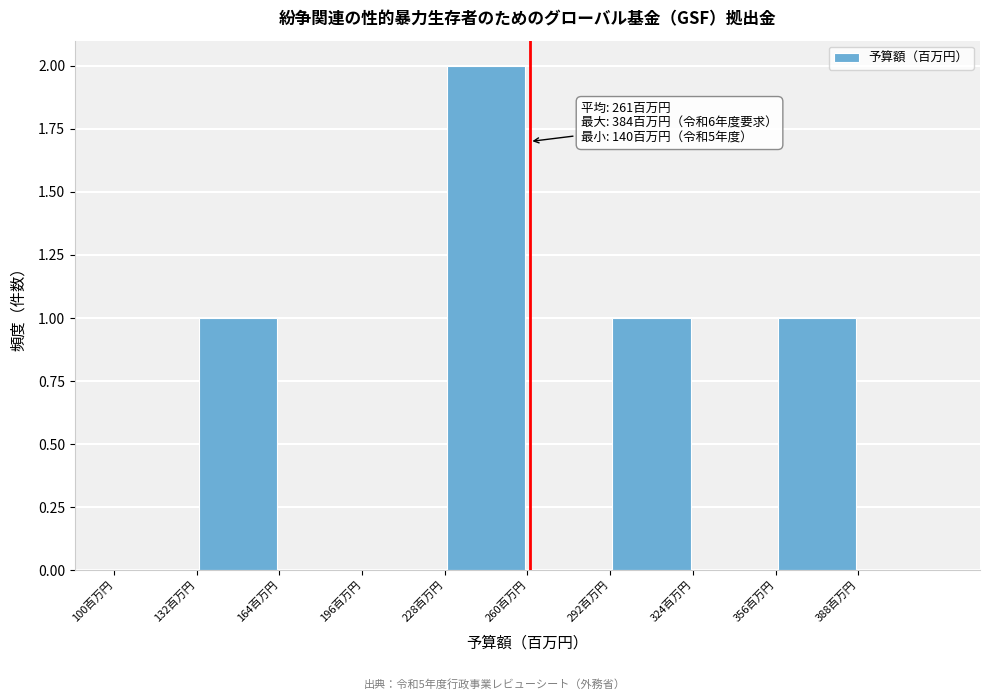

Over which range of the x-axis is the bar tallest?

228 to 260